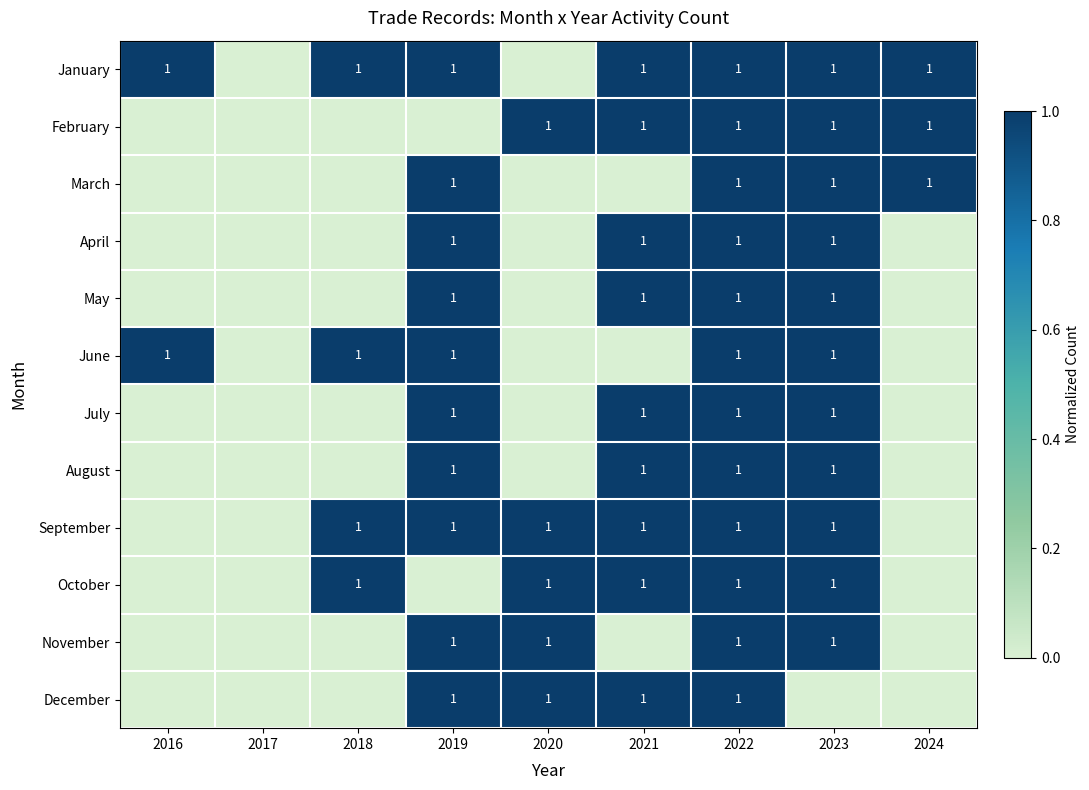

True or false: January has a value of 1 at 2018.

True